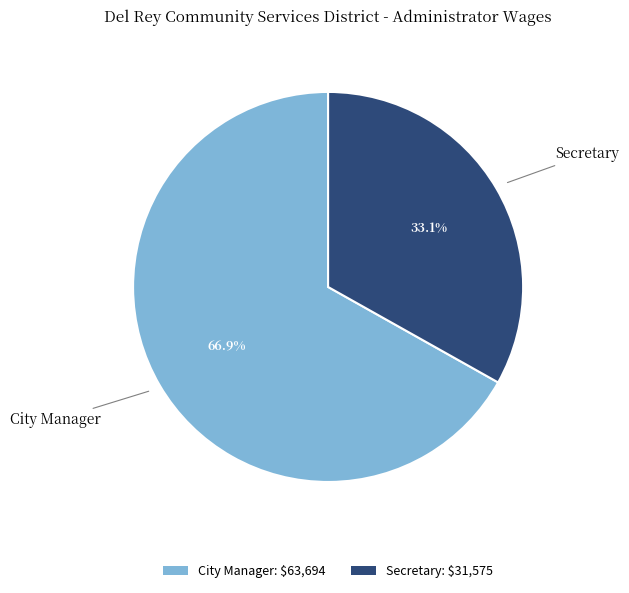

Rank the categories by value from highest to lowest.

City Manager, Secretary